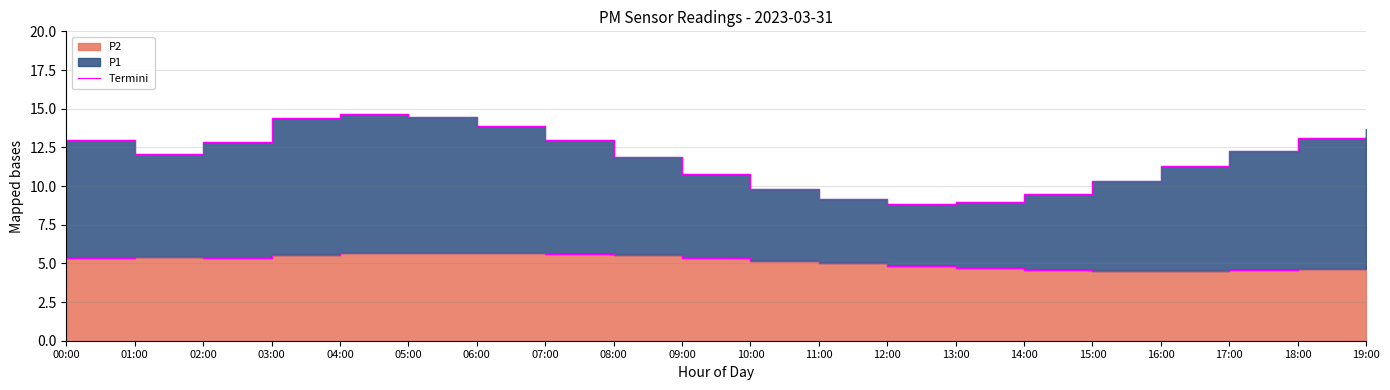

Count the number of values greater than 5.

12